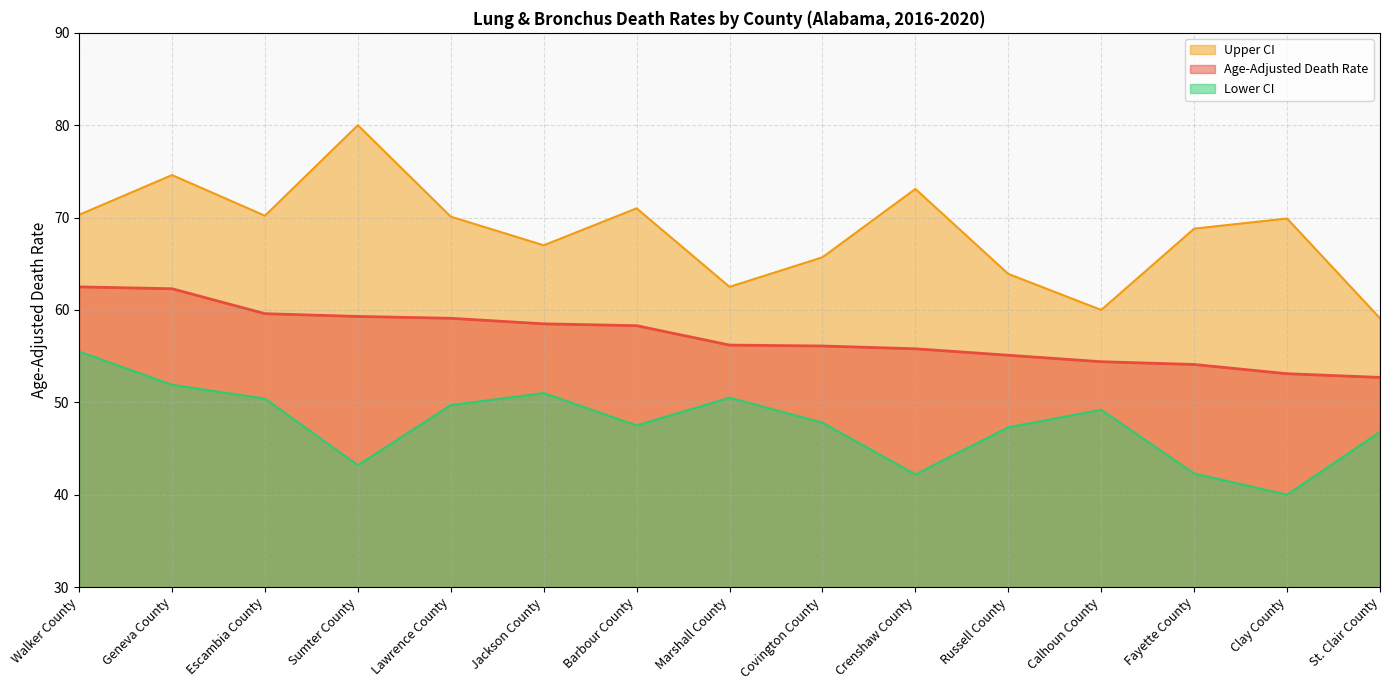

Is it true that Upper CI equals 59.1 at St. Clair County?

True